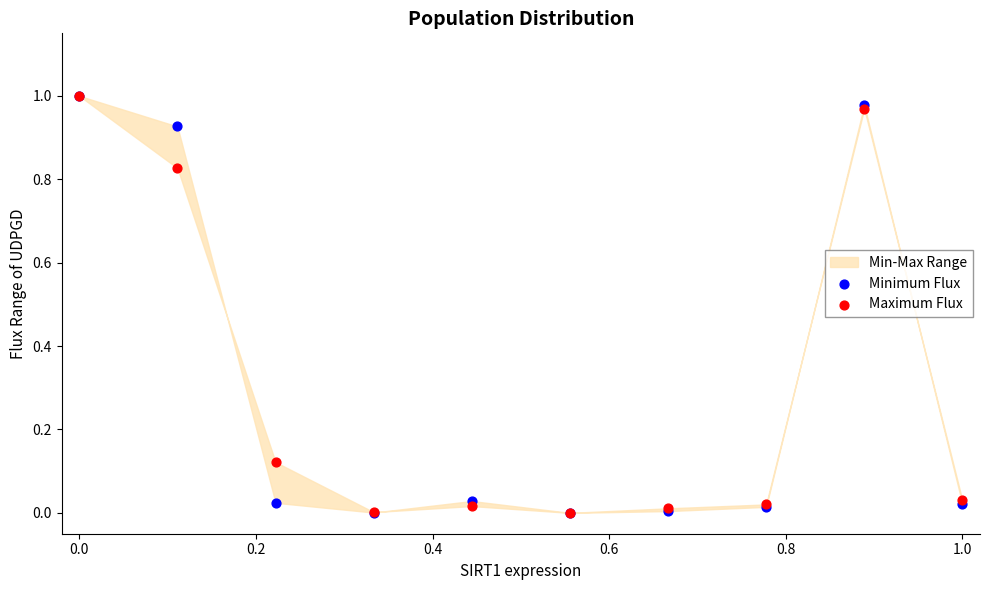

Which series has the widest spread of Y values?

Minimum Flux